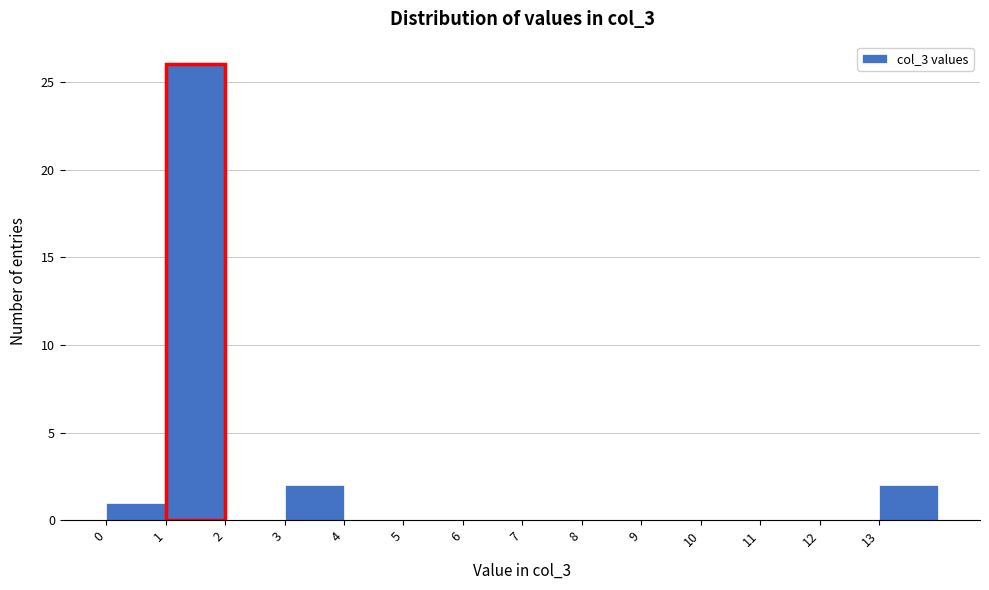

Reading left to right, list every bar in this chart as the range it spans on the x-axis followed by its height. The values are not printed on the chart, so give them approximately, as read against the axis.

0 to 1: 1
1 to 2: 26
2 to 3: 0
3 to 4: 2
4 to 5: 0
5 to 6: 0
6 to 7: 0
7 to 8: 0
8 to 9: 0
9 to 10: 0
10 to 11: 0
11 to 12: 0
12 to 13: 0
13 to 14: 2